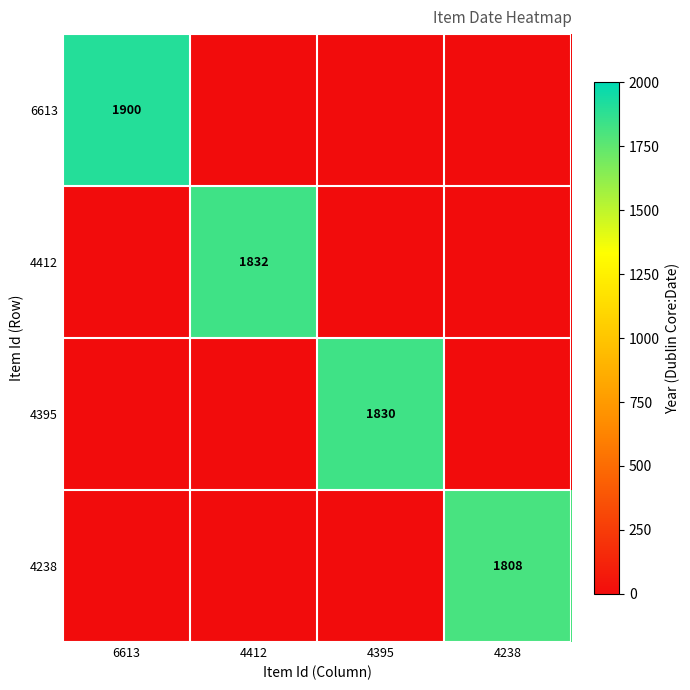

Is it true that 6613 equals 1900 at 6613?

True